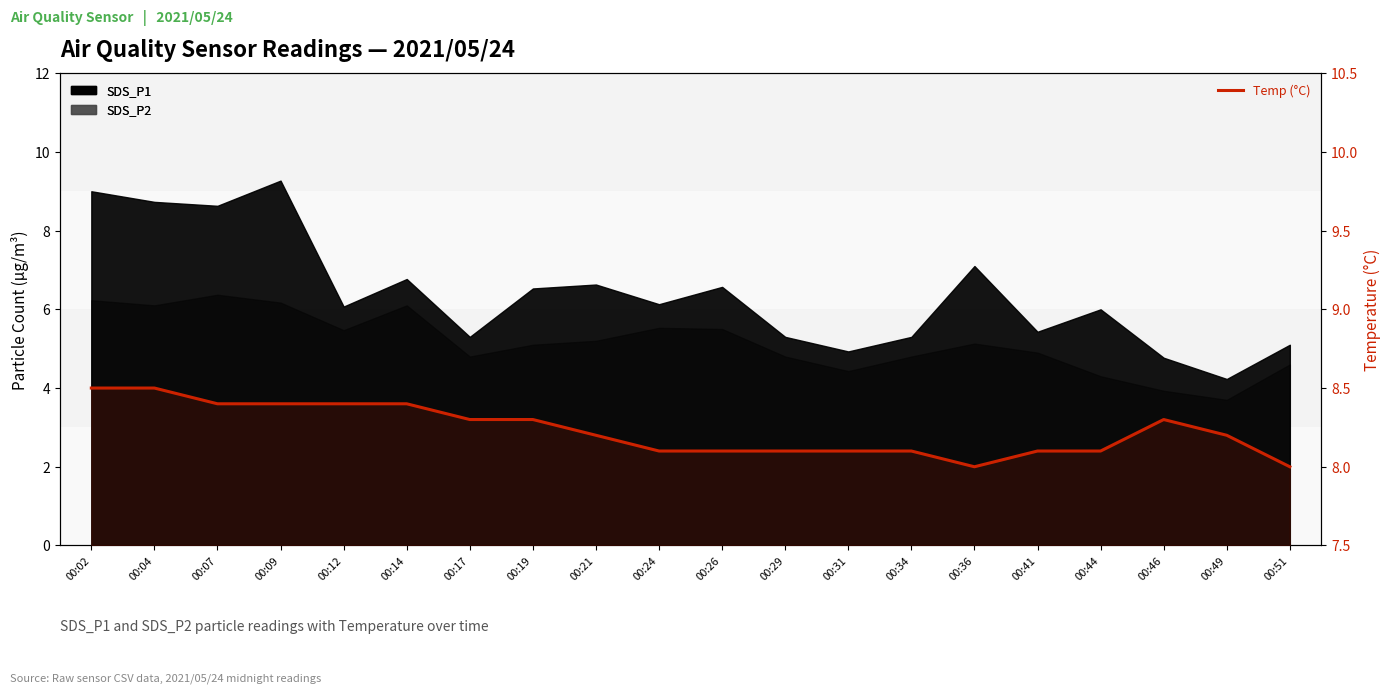

Does the chart have visible grid lines?

No